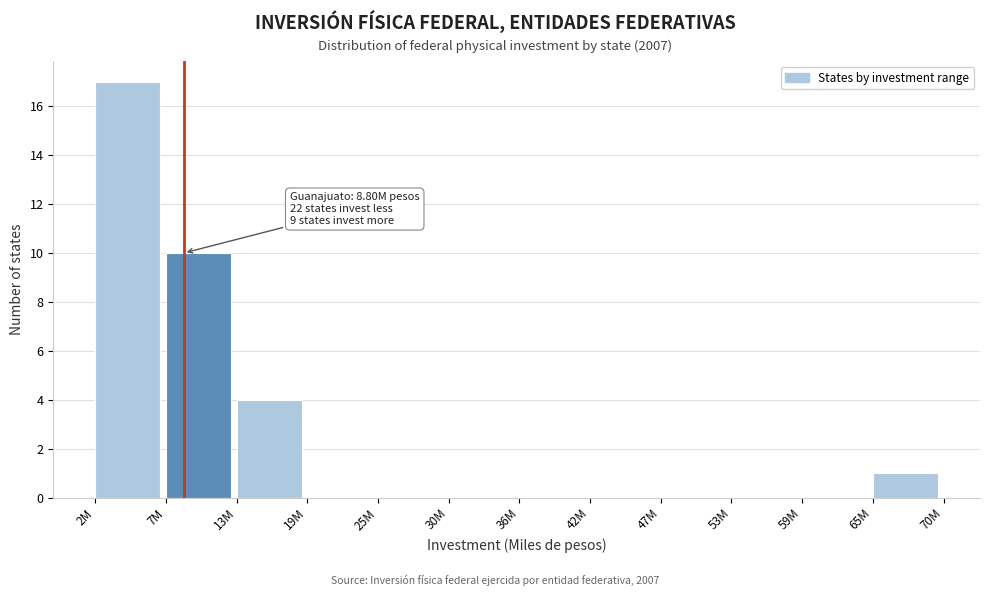

Reading left to right, extract all data points from this chart.

2M=17	7M=10	13M=4	19M=0	25M=0	30M=0	36M=0	42M=0	47M=0	53M=0	59M=0	65M=1